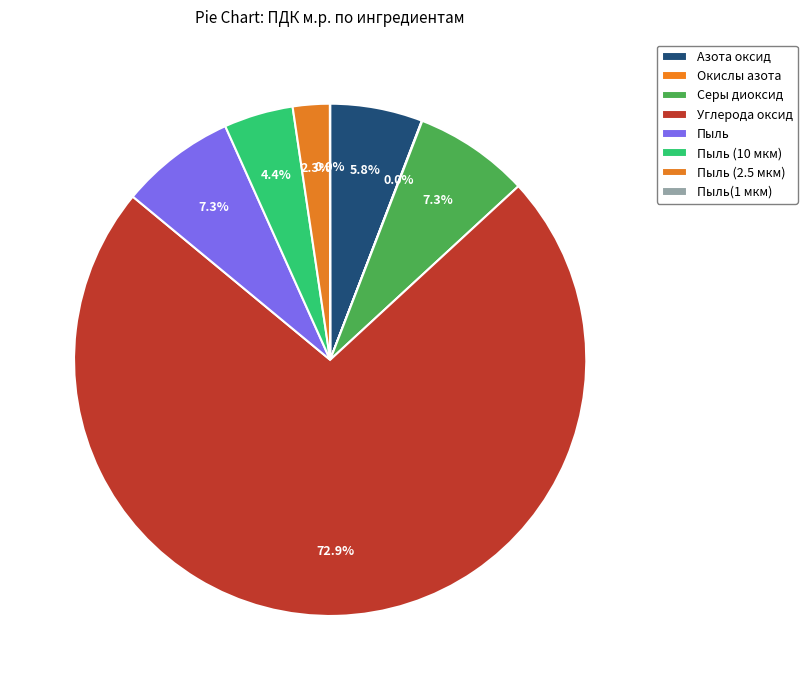

To the nearest percent, what percentage of the pie is Углерода оксид?

73%